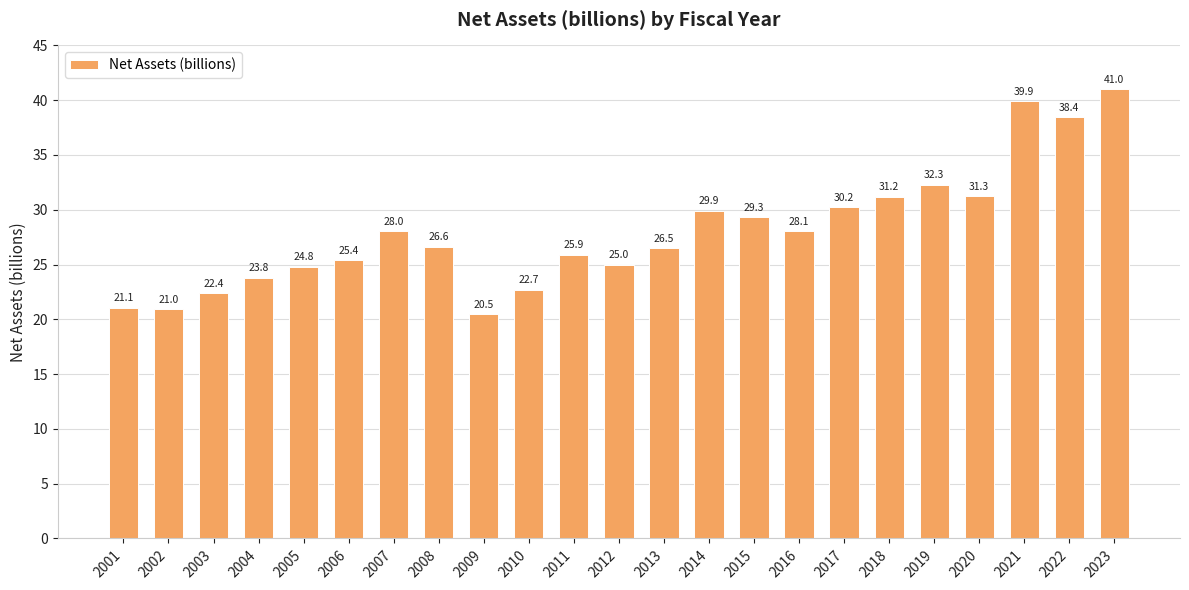

What is the approximate value at 2021?

39.9